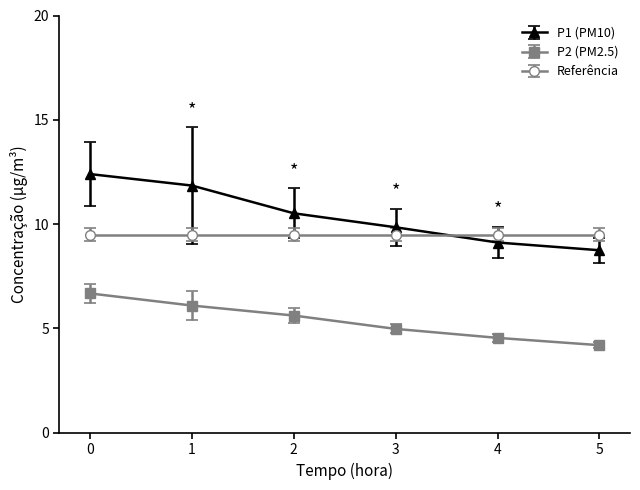

What is the total value across all series at 0?

28.6